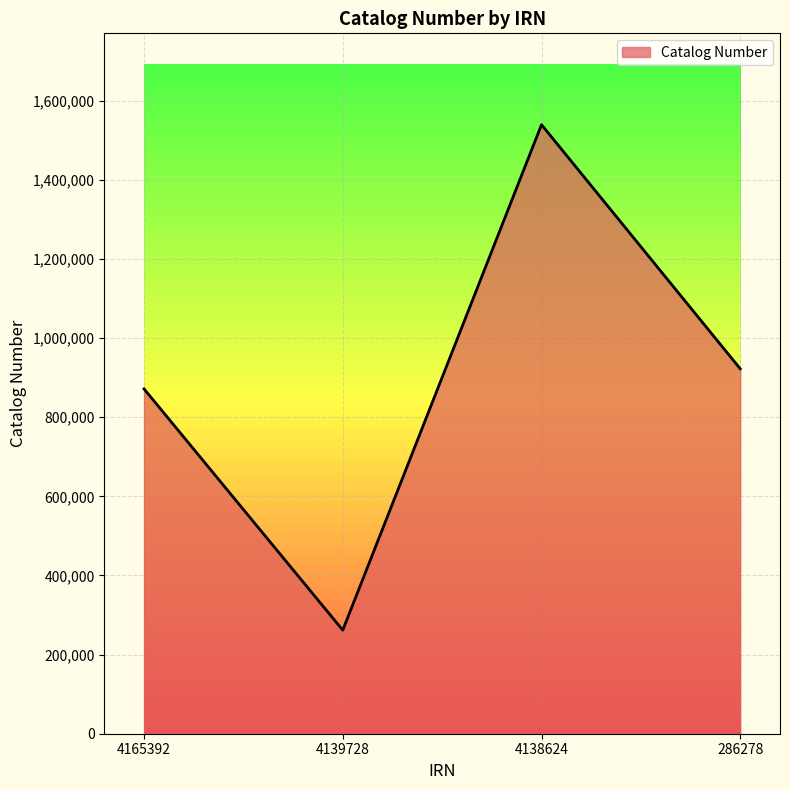

Where is the first local maximum?

4138624